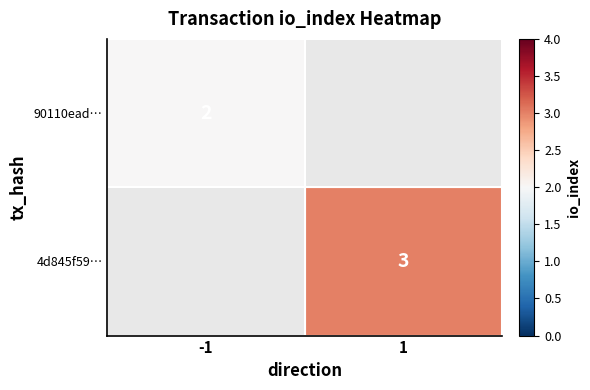

What is the minimum value shown in the chart?

2.0